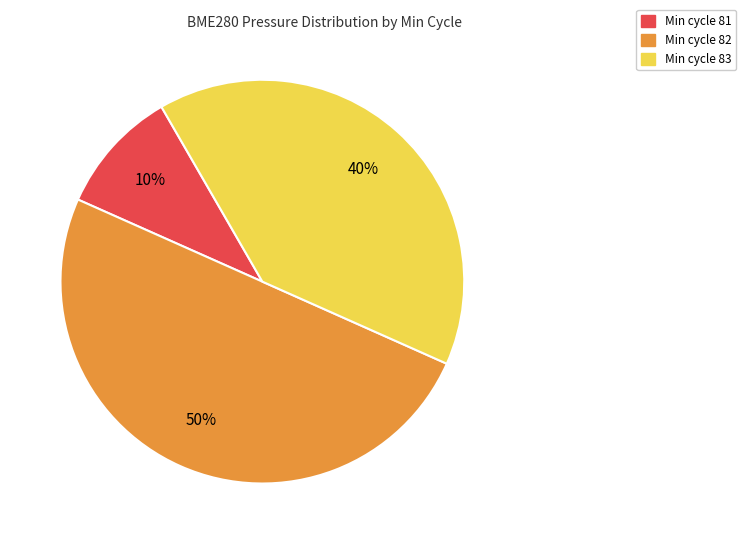

Do Min cycle 81 and Min cycle 82 together represent more than half of the pie?

Yes